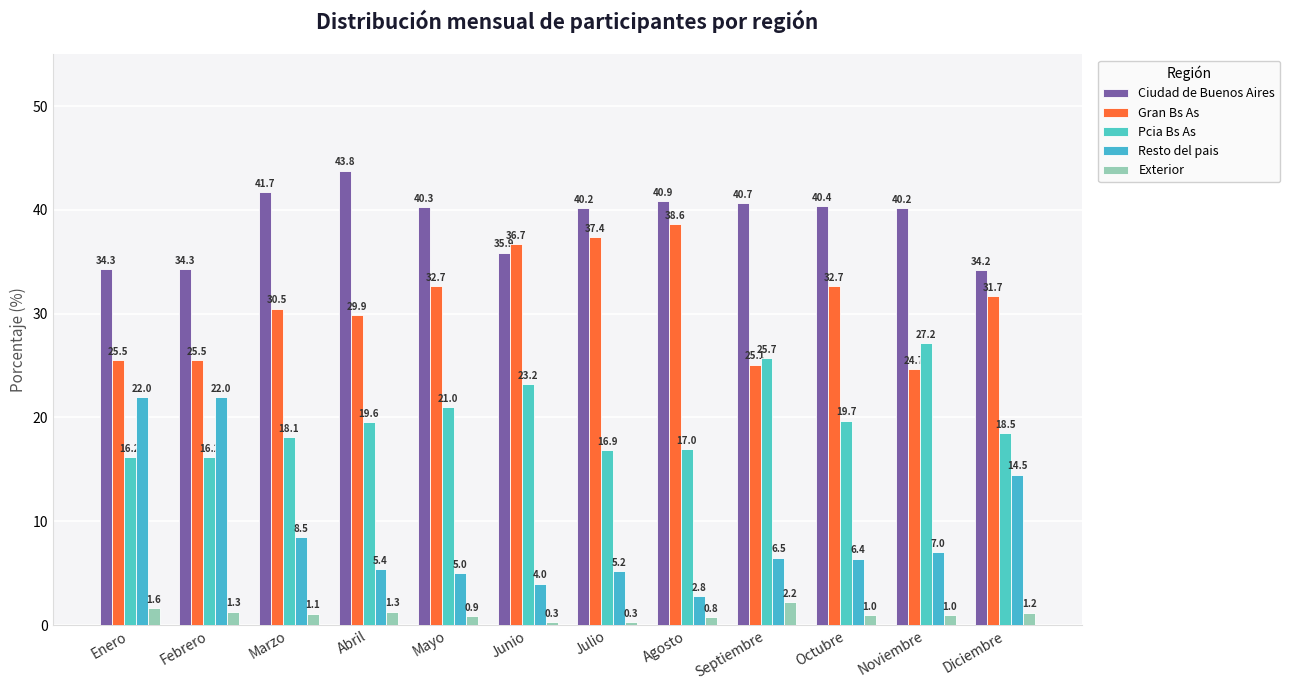

Does the chart contain stacked bars?

No